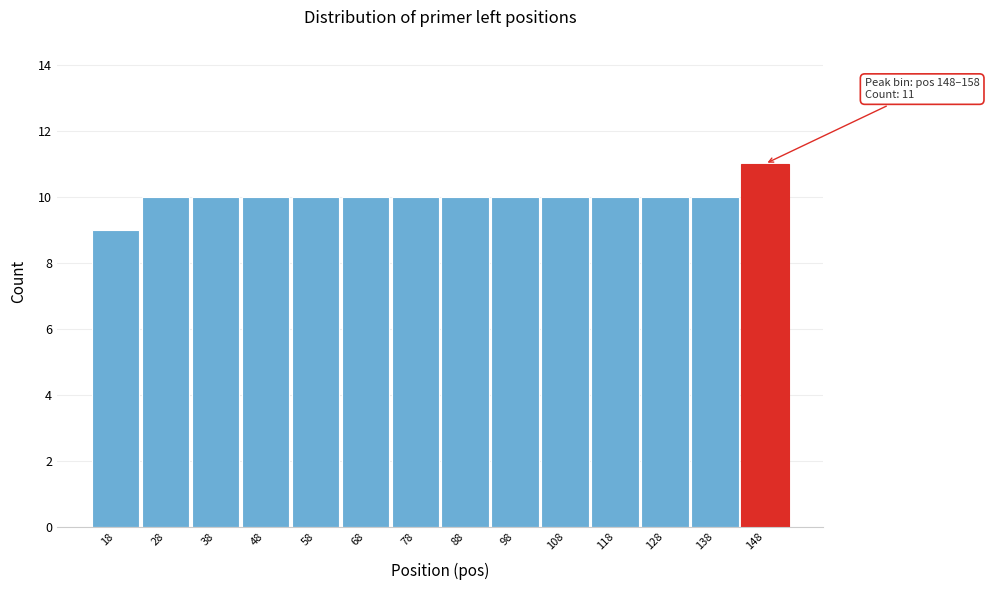

Reading right to left, transcribe all the data shown in this chart.

11	10	10	10	10	10	10	10	10	10	10	10	10	9